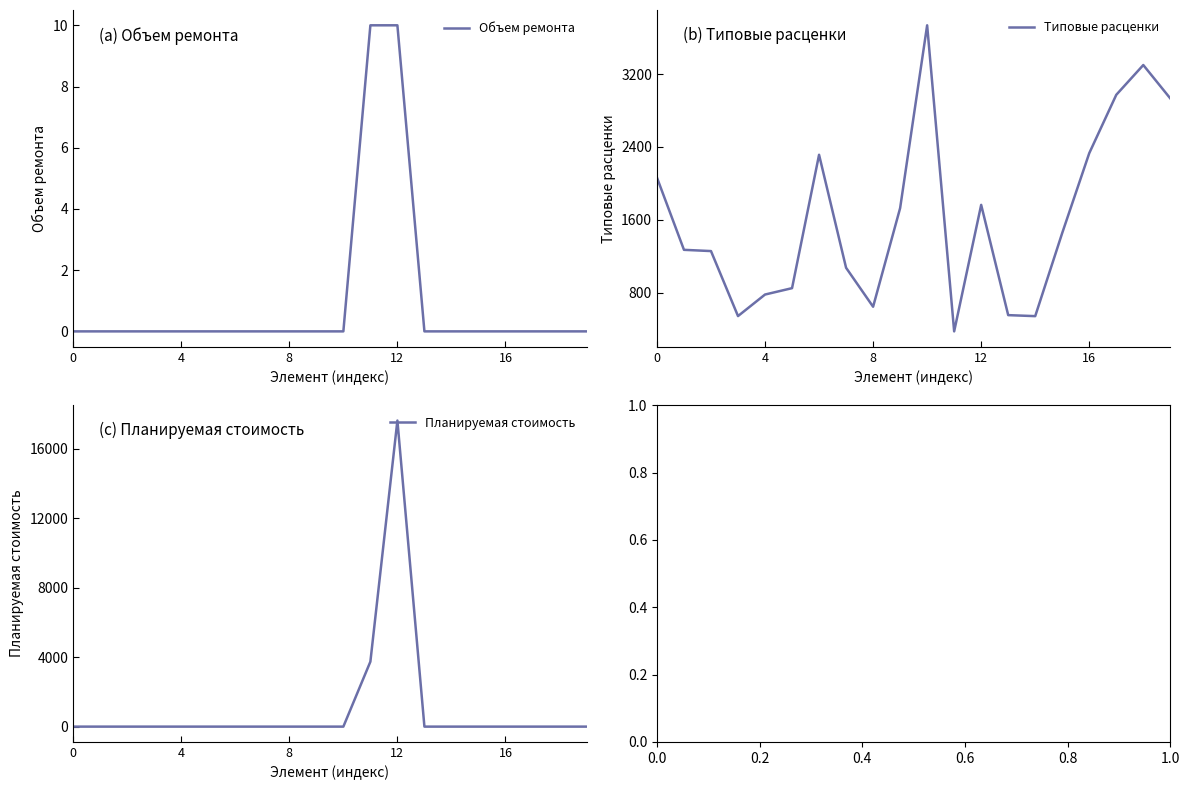

The value of Объем ремонта at 15 is 0.0. True or false?

True